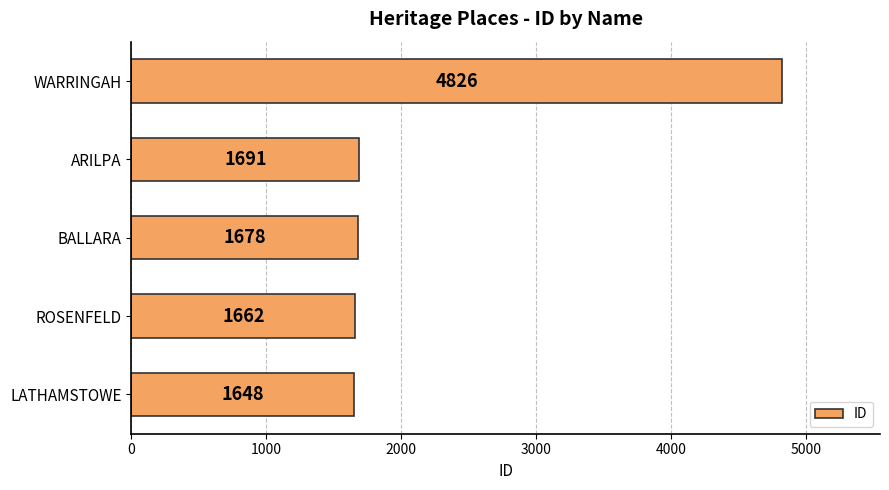

Reading bottom to top, list all the values displayed in this chart.

LATHAMSTOWE=1648	ROSENFELD=1662	BALLARA=1678	ARILPA=1691	WARRINGAH=4826